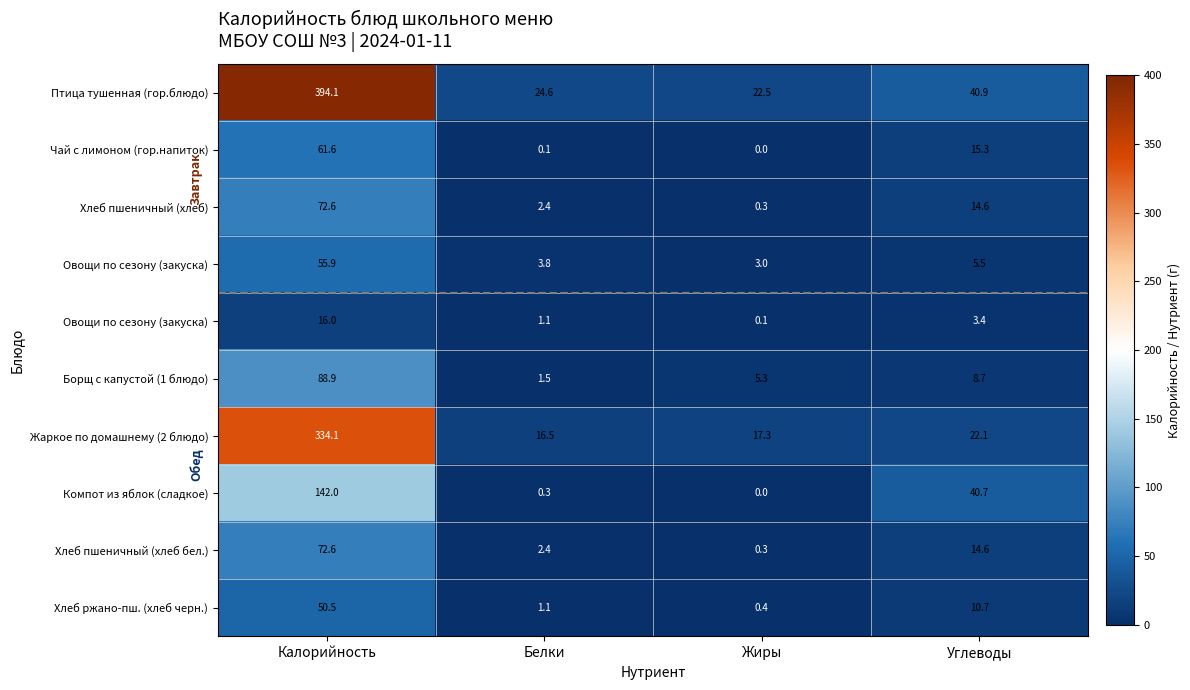

At which category is the sum across all series the highest?

Калорийность